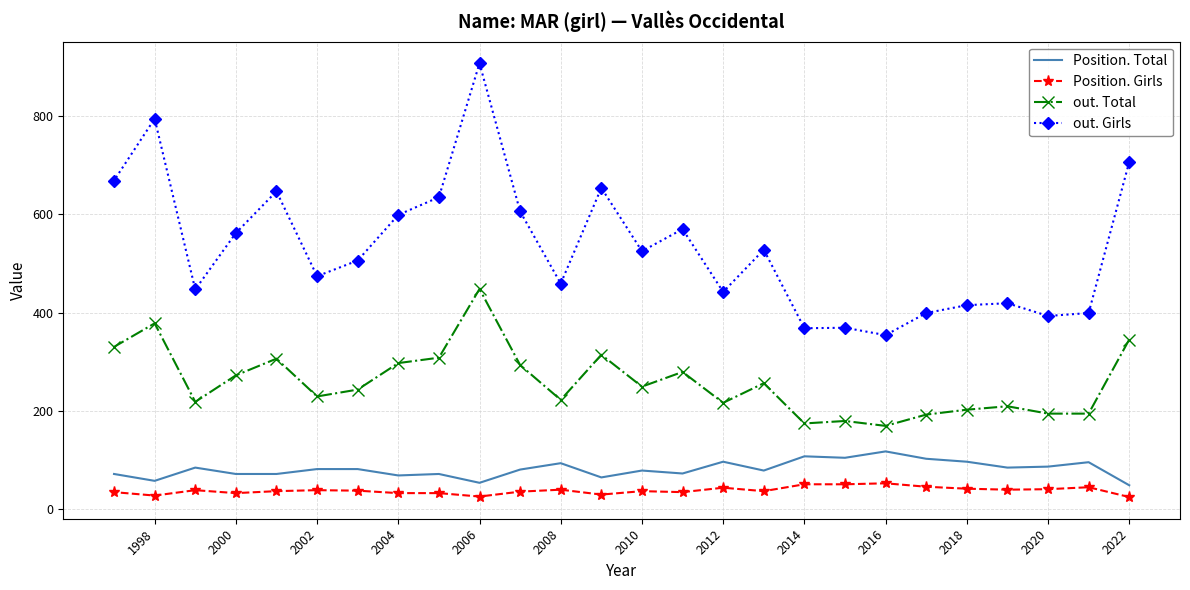

Is this an area chart (filled region under the line)?

No